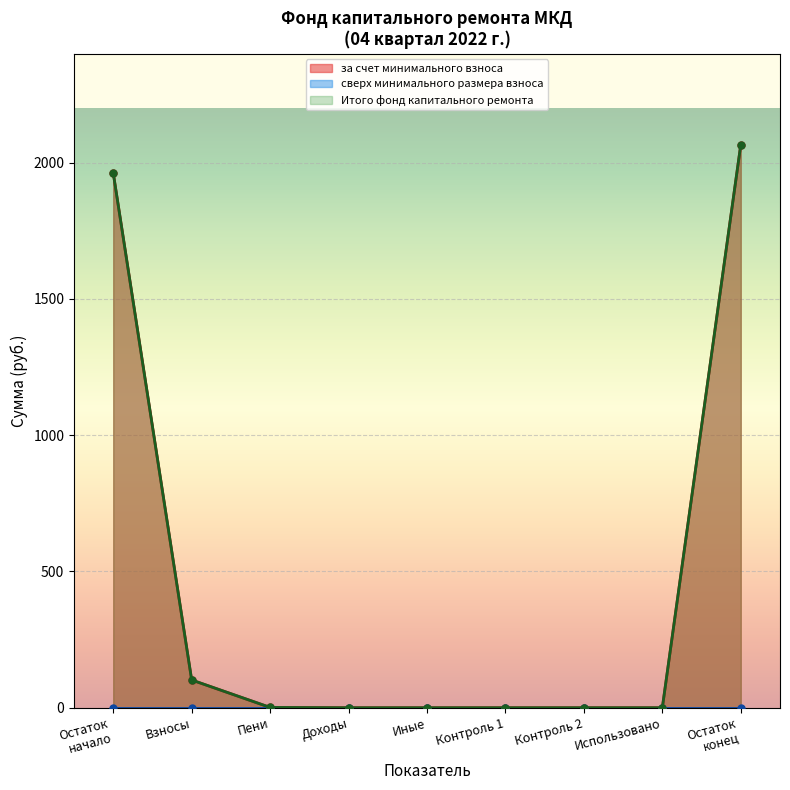

Which has a higher value, 1 or 9?

9